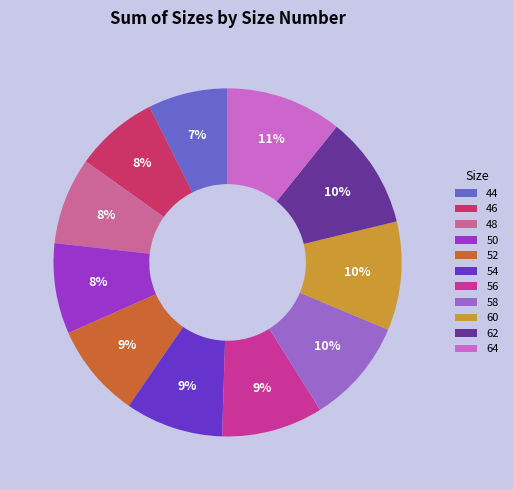

To the nearest percent, what is the average slice percentage?

9%